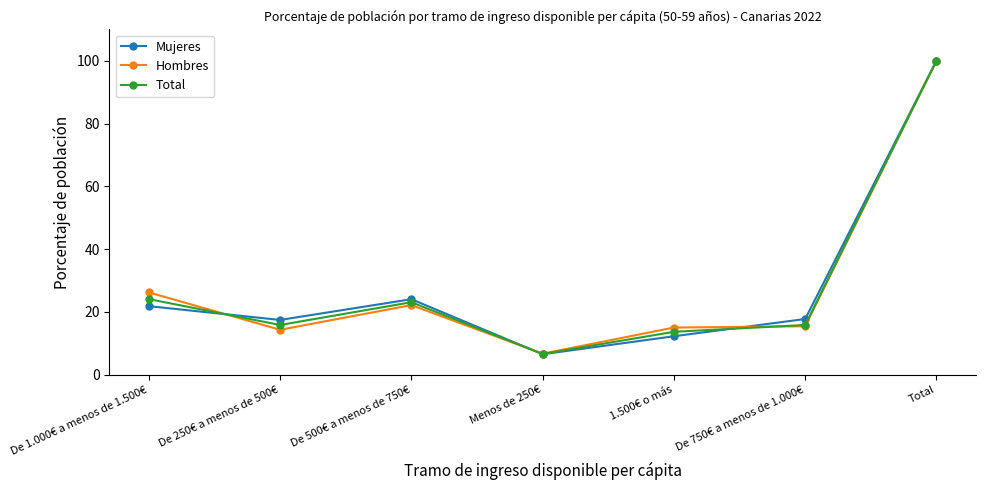

The value of Hombres at 1.500€ o más is 15.1. True or false?

True